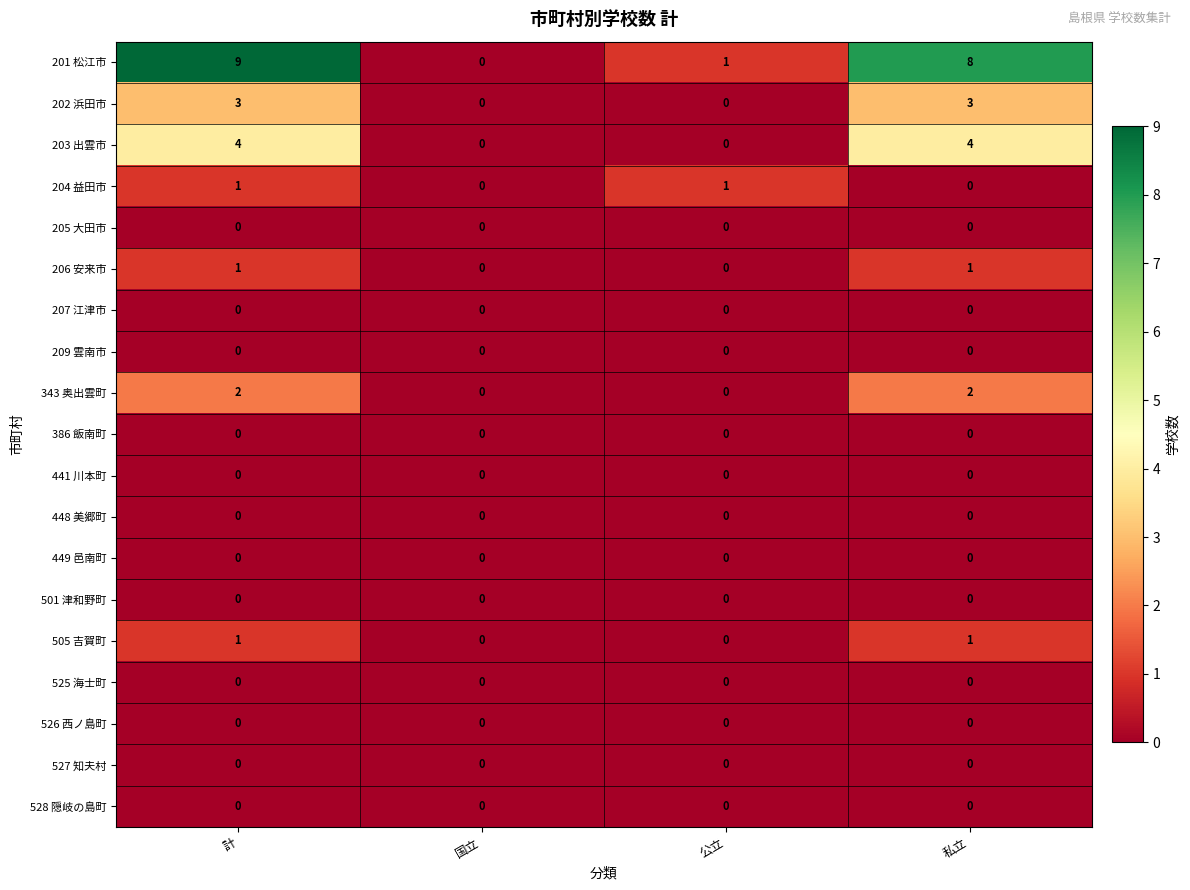

Which category has the highest value across all series?

計